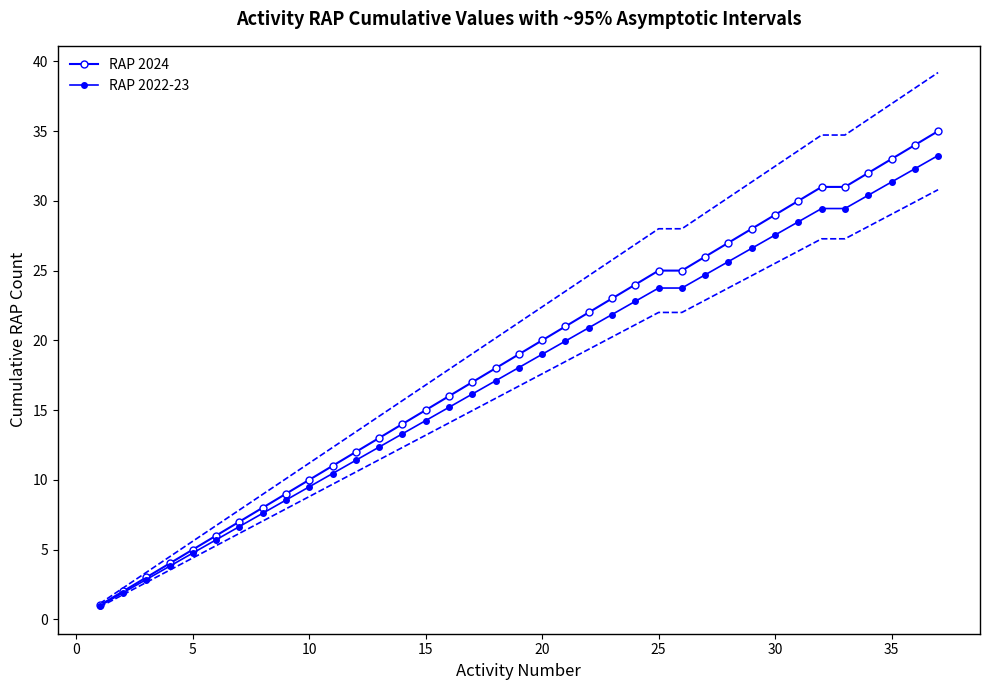

Count the number of categories in the chart.

37